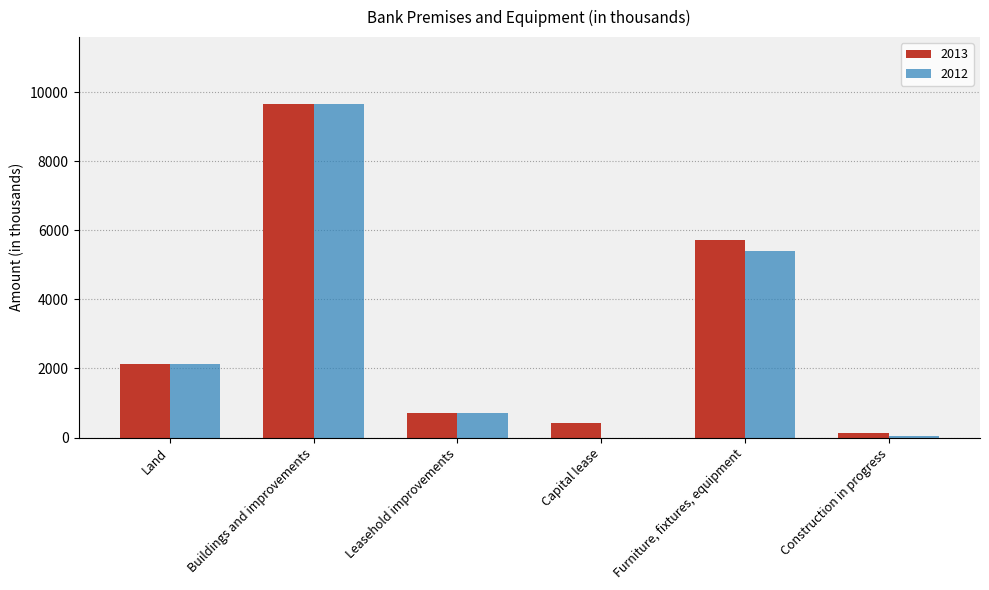

At which label is 2012 closest to 4829?

Furniture, fixtures, equipment